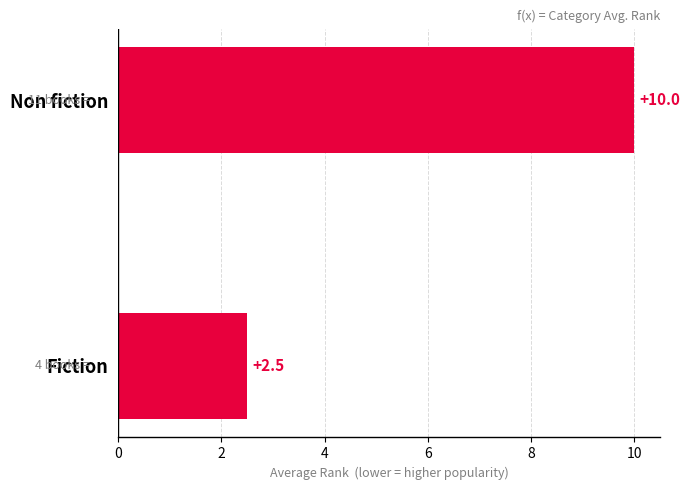

What is the difference between the values at Non fiction and Fiction?

7.5